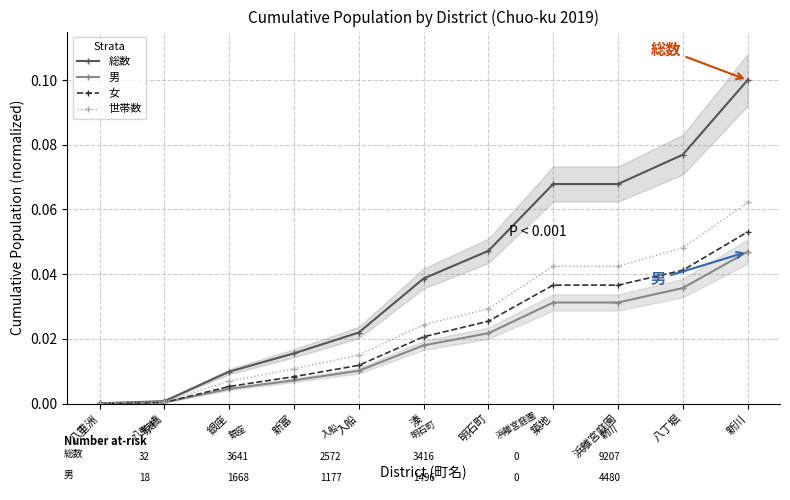

At how many categories does at least one series exceed 0?

11